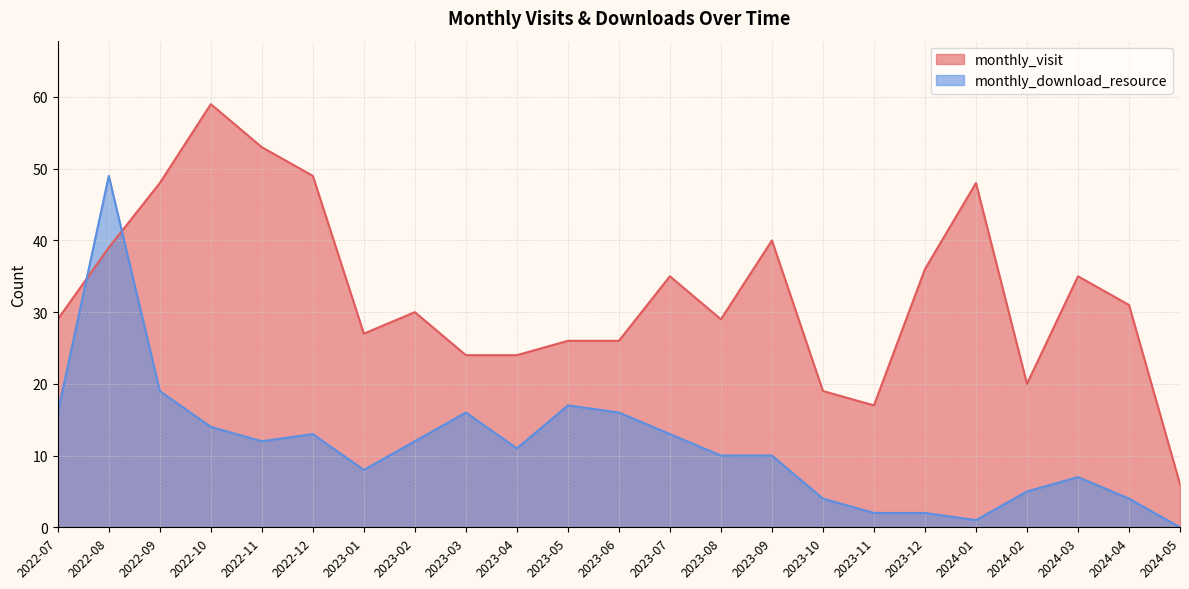

How many data points in monthly_visit are above 30?

11